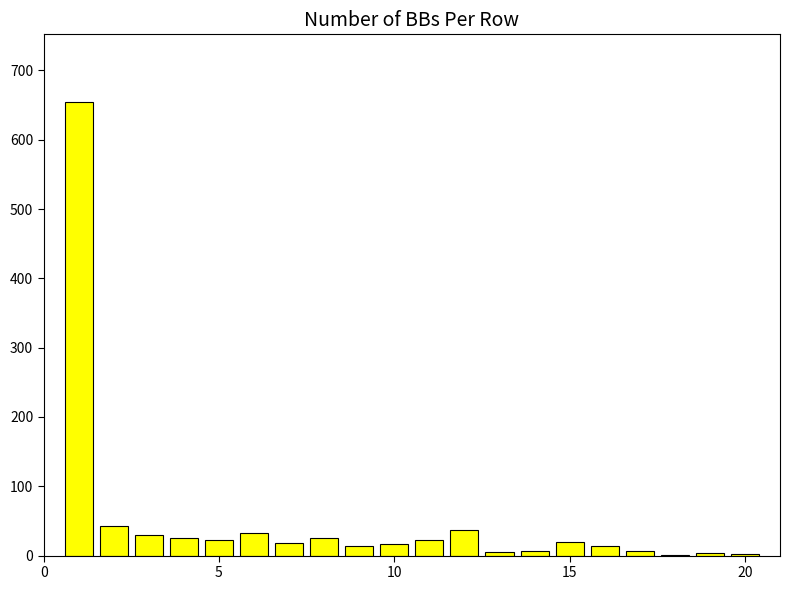

What is the greatest value displayed?

654